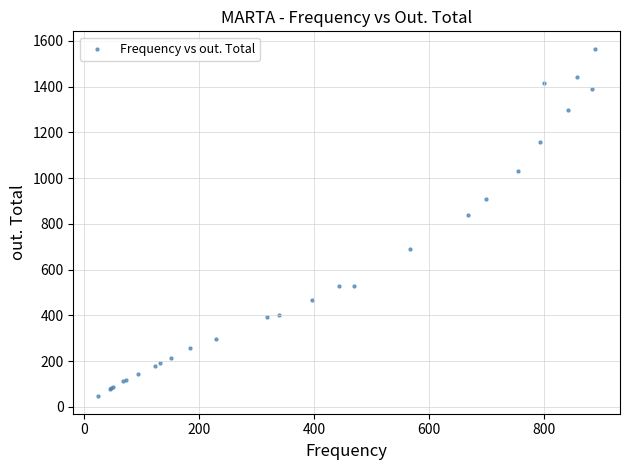

What Y value in the scatter plot is closest to 806?

838